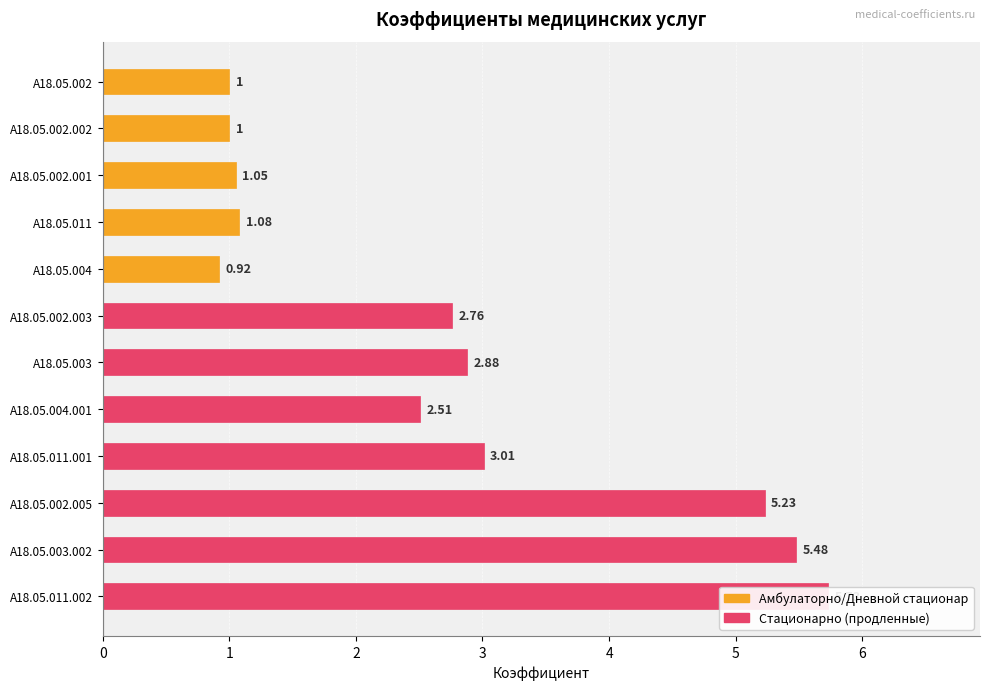

What is the difference between the maximum and second lowest values?

4.7